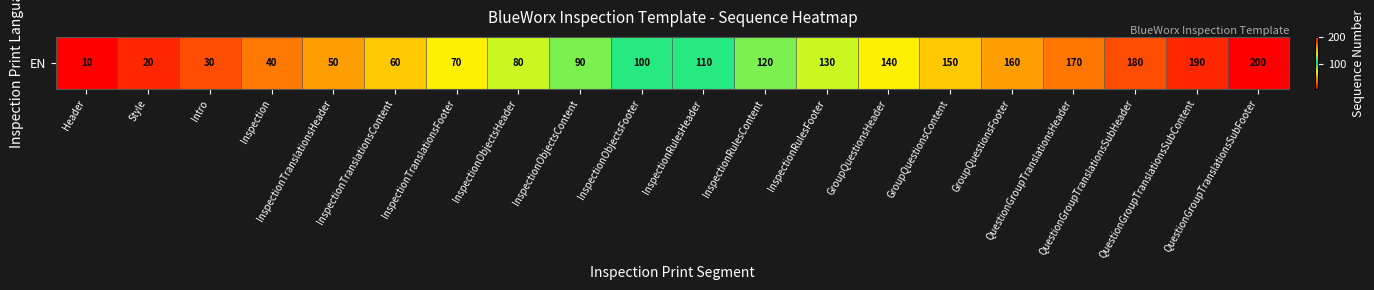

What is the change in value from InspectionRulesHeader to GroupQuestionsContent?

+40